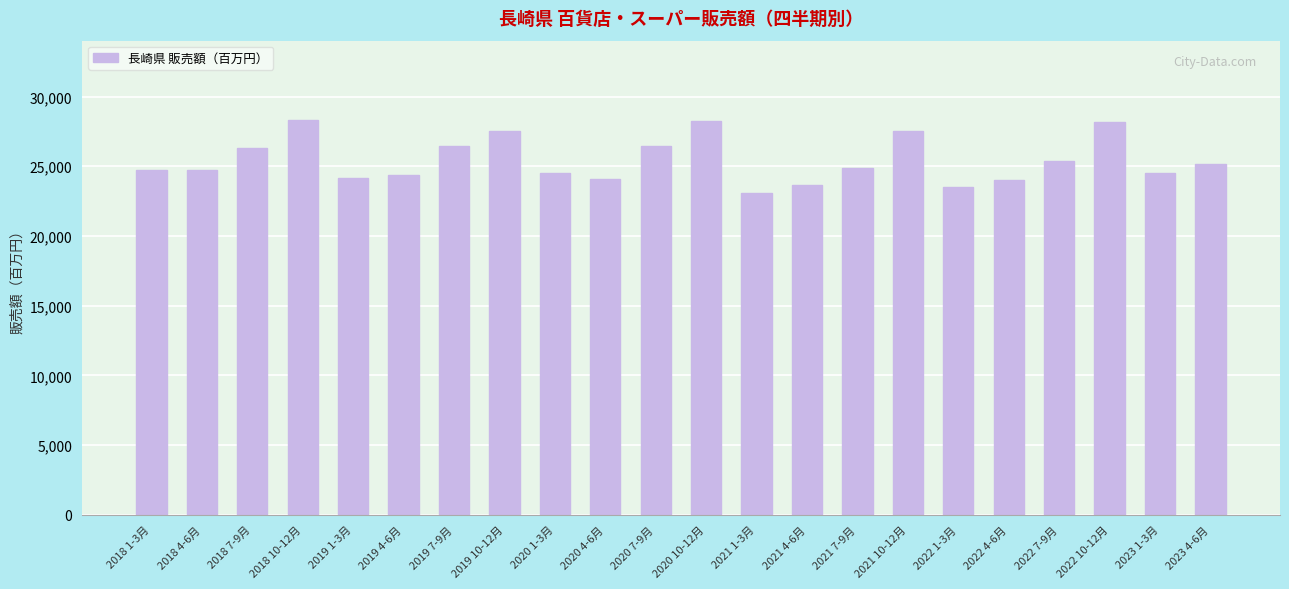

How many bars are there in total?

22